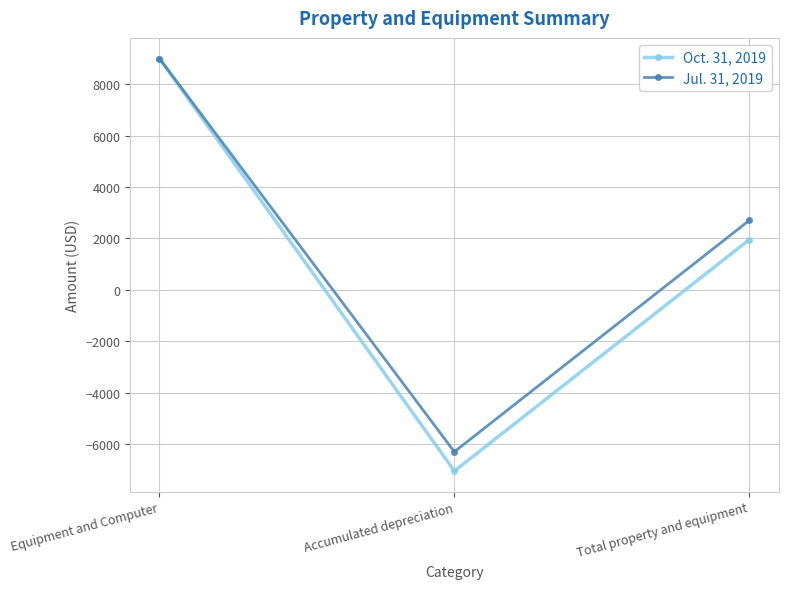

What is the maximum value for Oct. 31, 2019?

9000